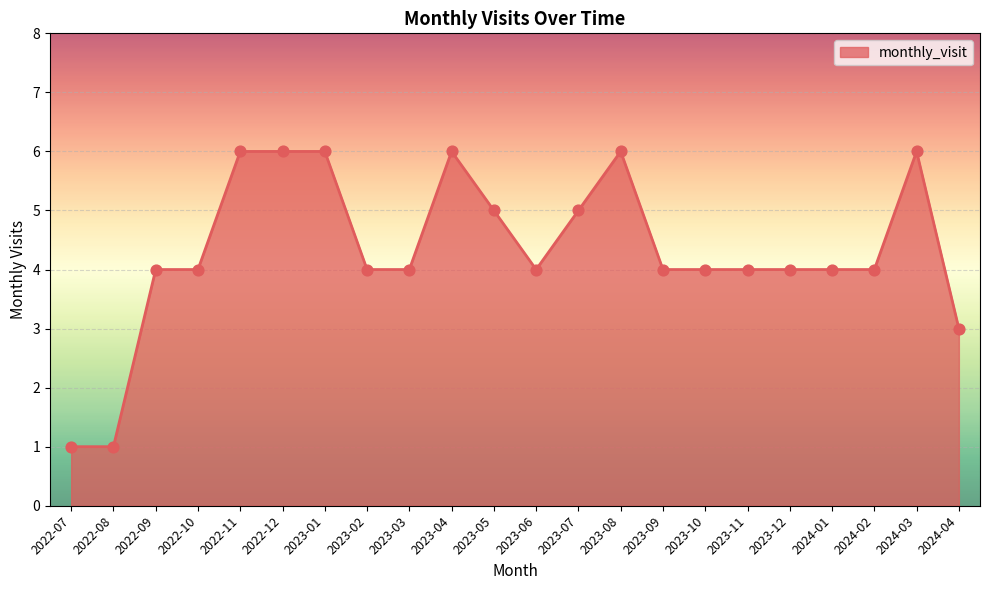

What is the change in value from 2023-04 to 2024-01?

-2